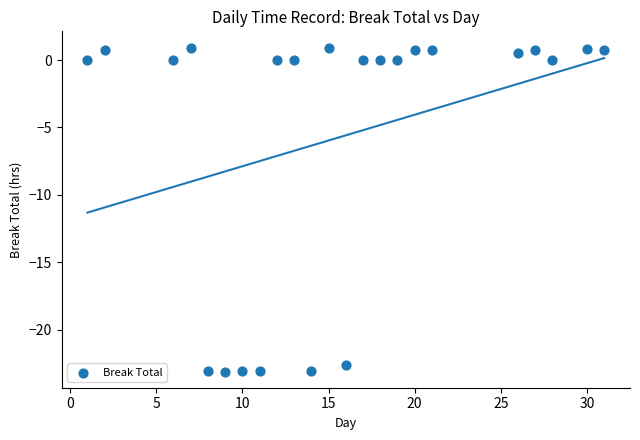

What is the range of Y values (max minus min)?

24.0